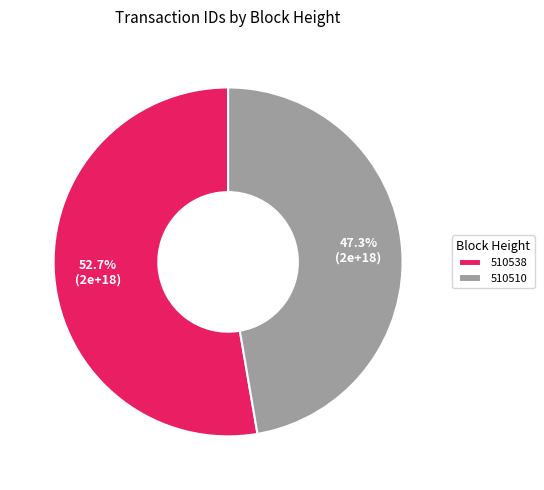

What is the ratio of the value at 510538 to the value at 510510?

1.1